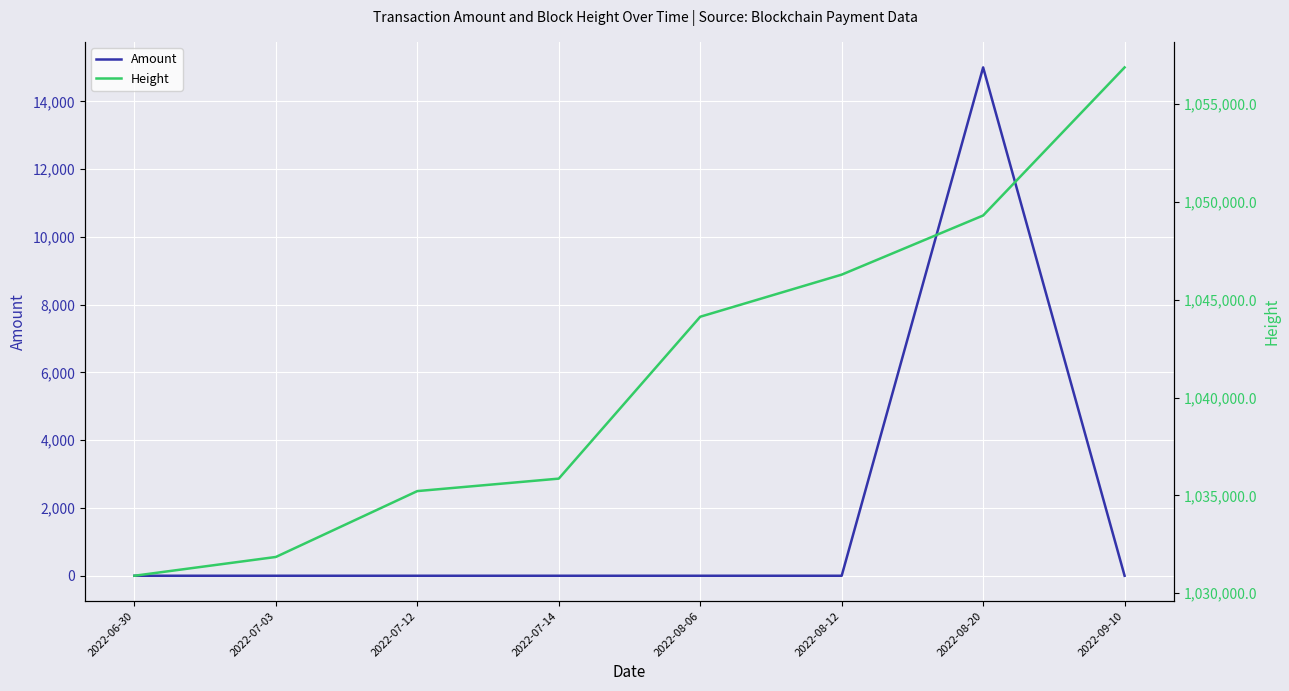

How many lines are shown in the chart?

2